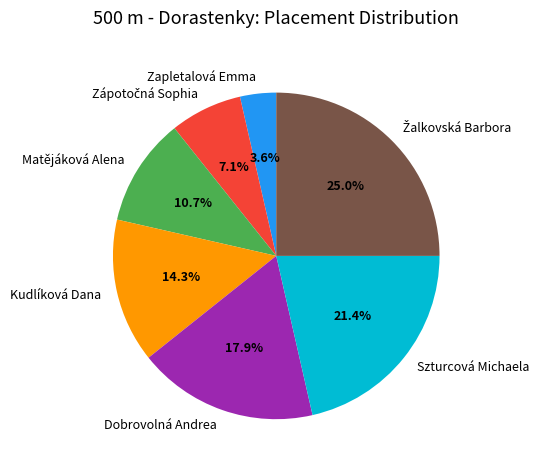

Is there any slice that represents more than half of the pie?

No